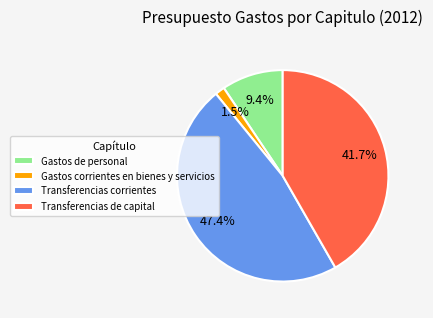

What percentage is NOT represented by Transferencias corrientes?

52.6%